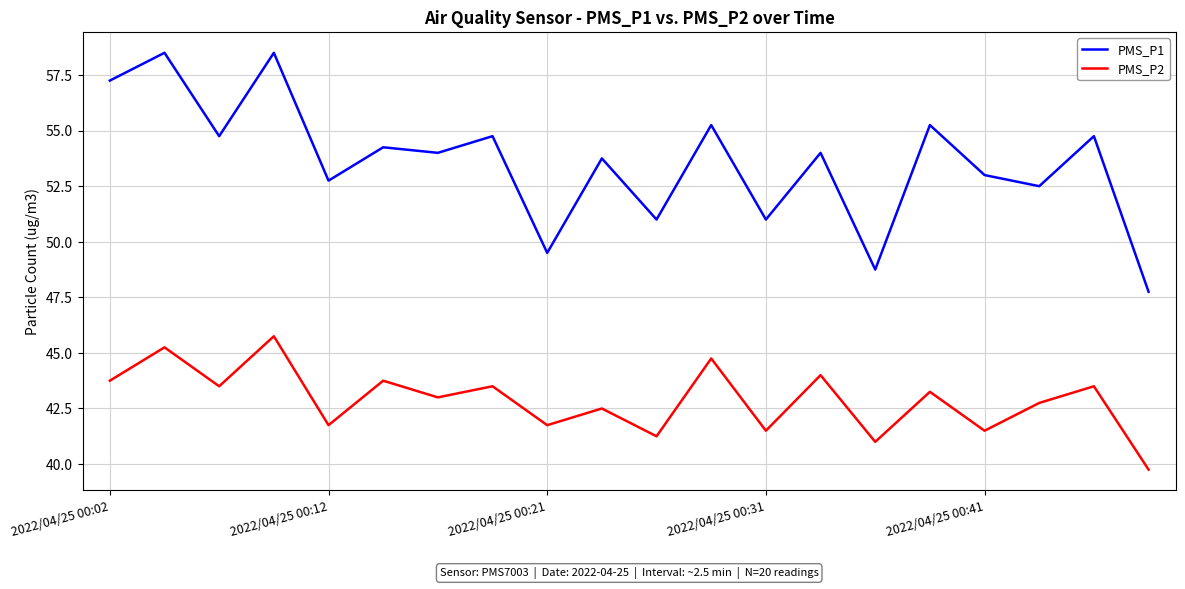

What is the maximum value for PMS_P2?

45.8